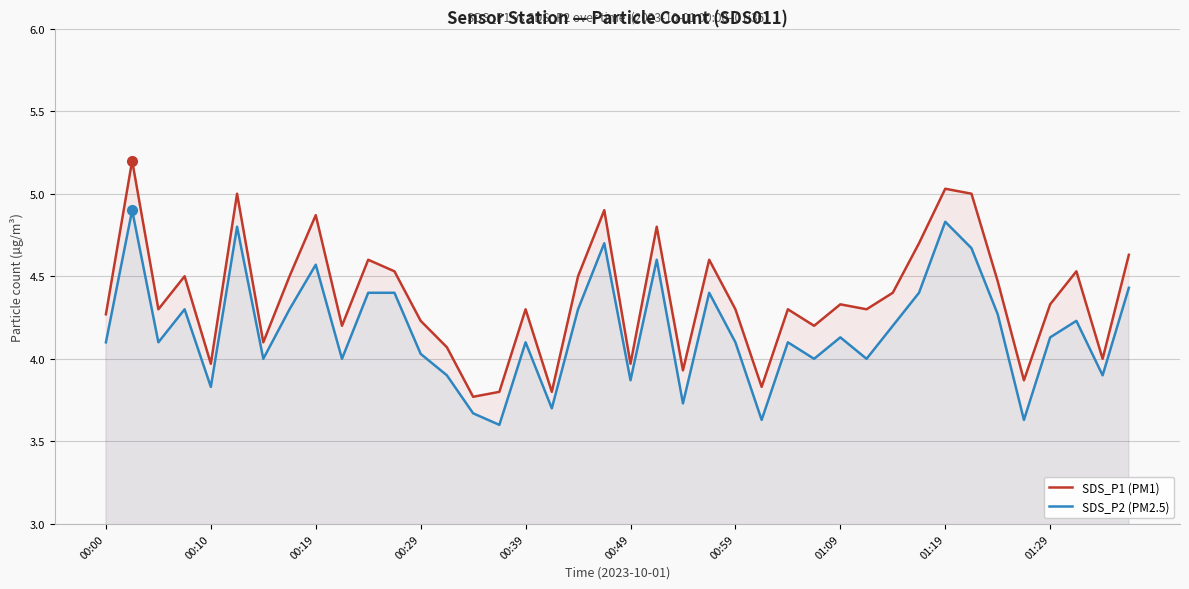

At which label does SDS_P2 (PM2.5) reach its minimum?

15